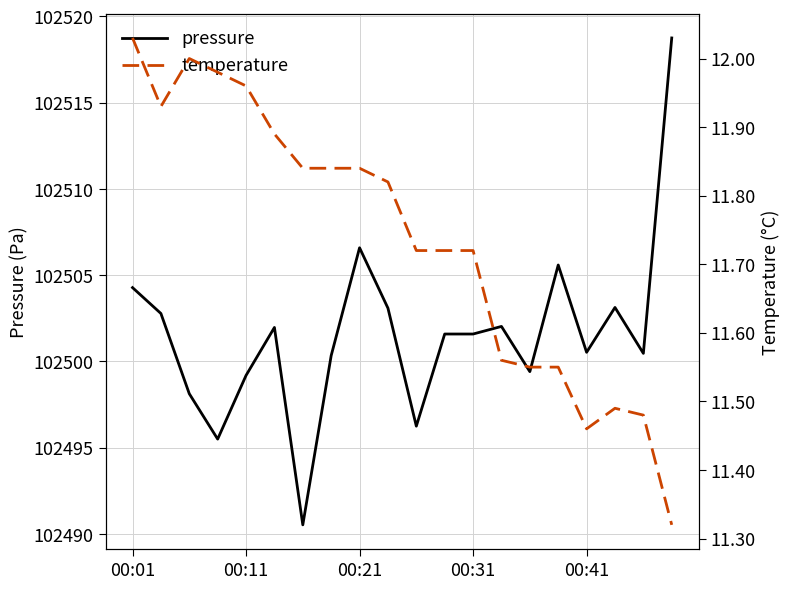

True or false: pressure and temperature intersect in this chart.

False